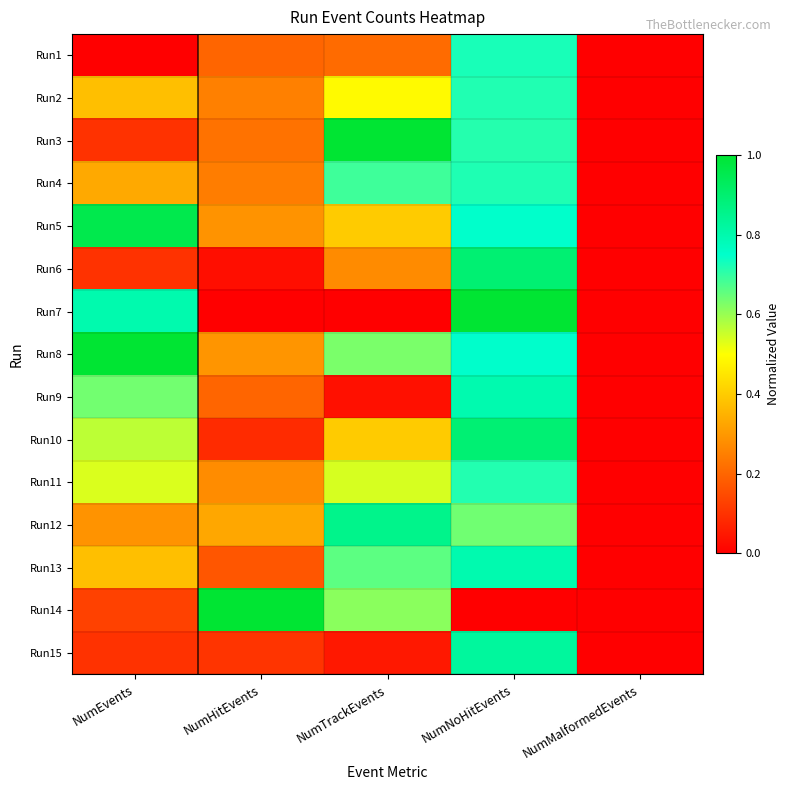

How many series are shown in this chart?

15